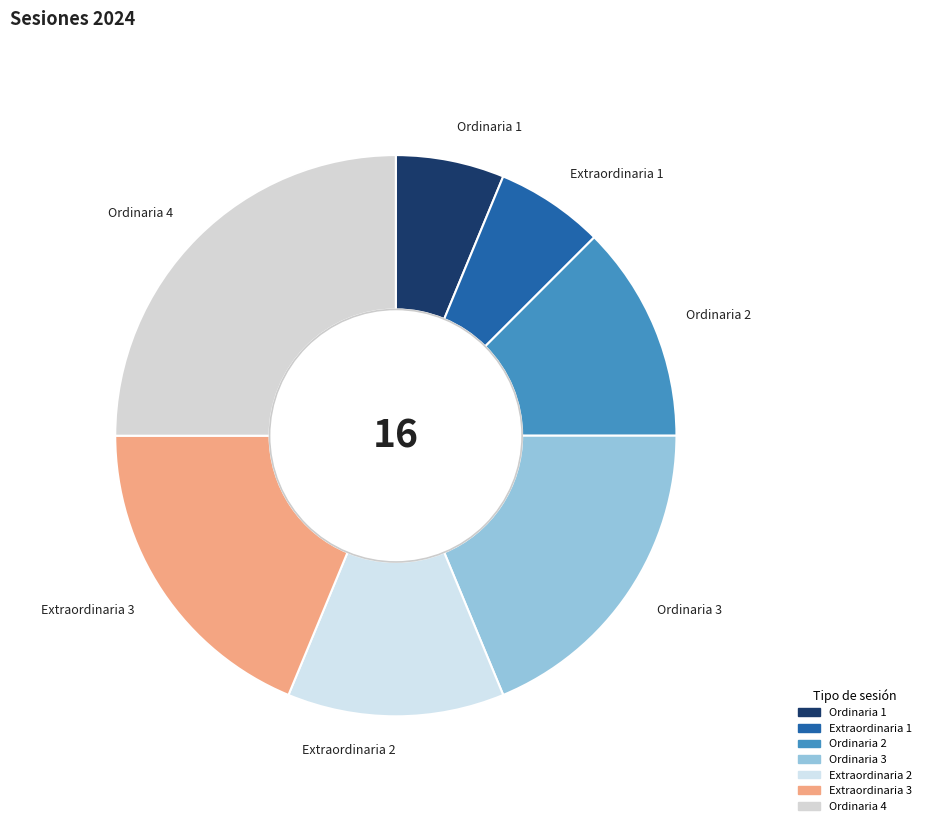

Does any single category account for the majority?

No